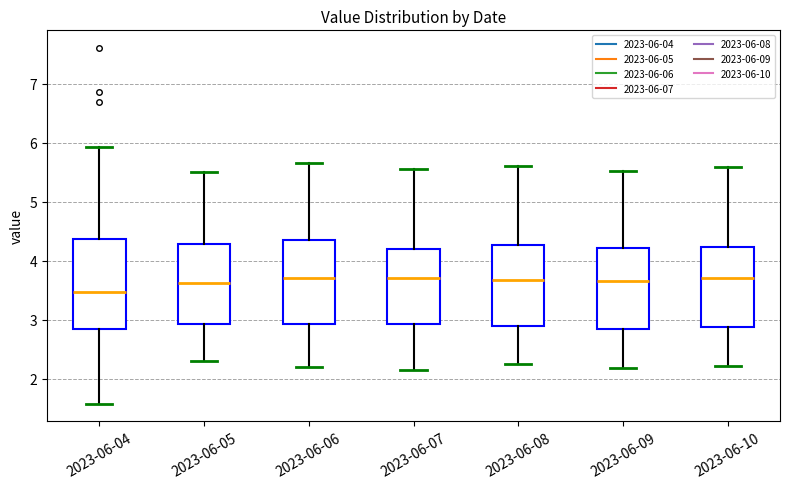

Which box is the tallest, from its lower edge to its upper edge?

2023-06-04